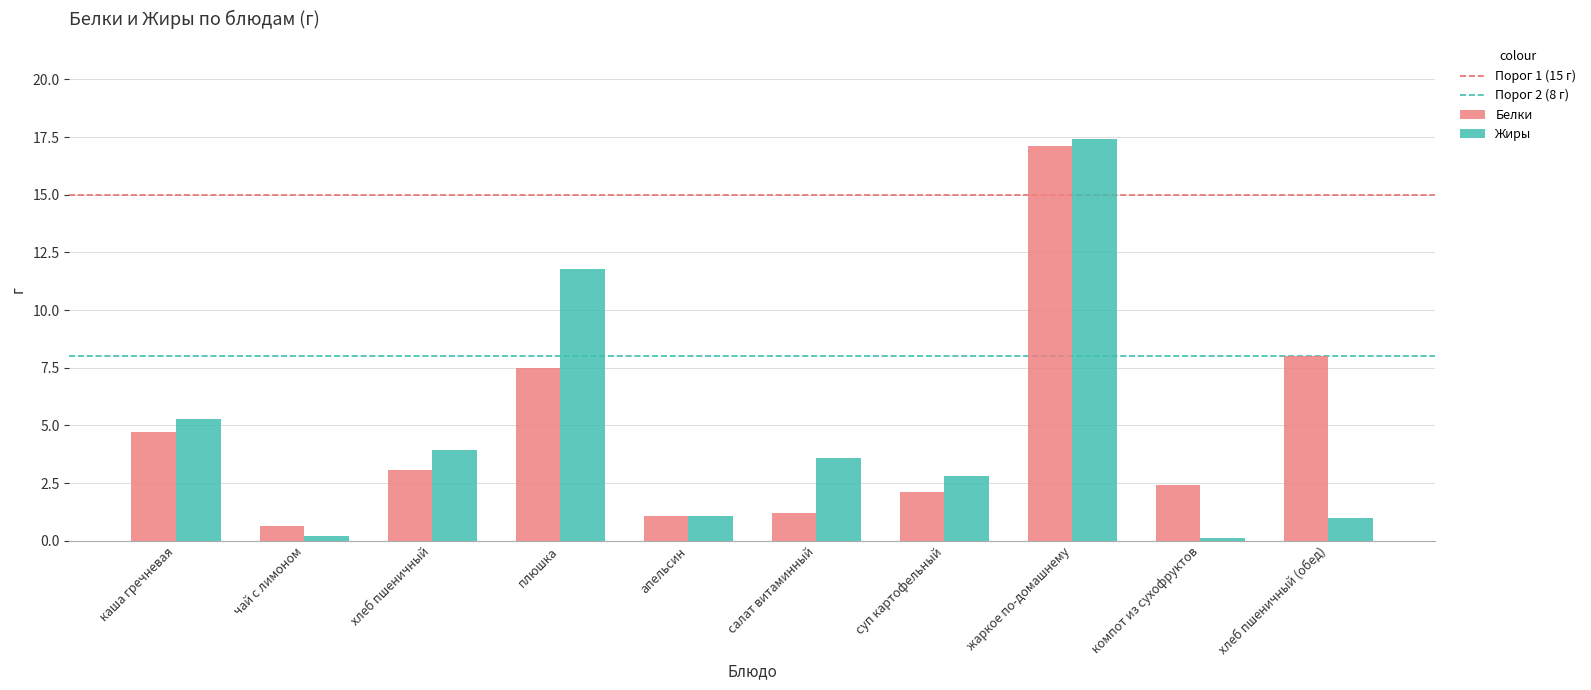

At how many categories does at least one series exceed 12?

1